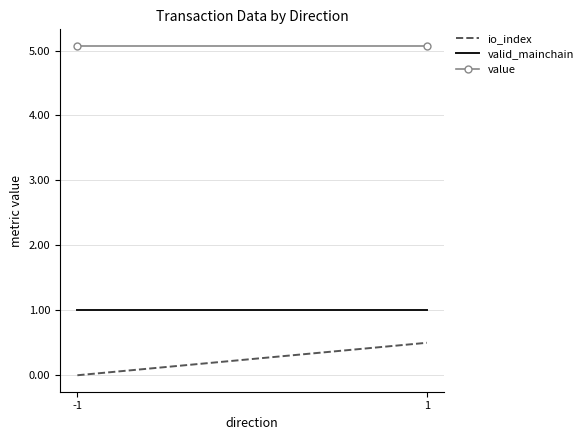

Between -1 and 1, which is larger?

1